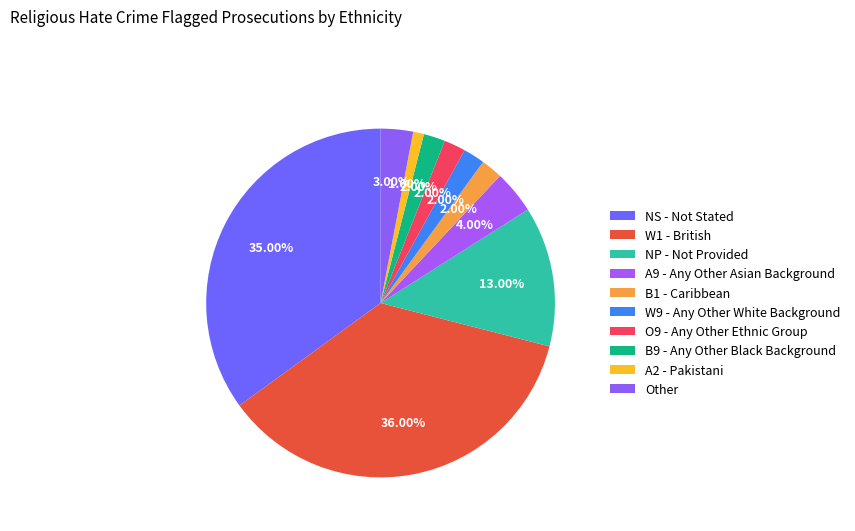

Do Other and W1 - British together represent more than half of the pie?

No